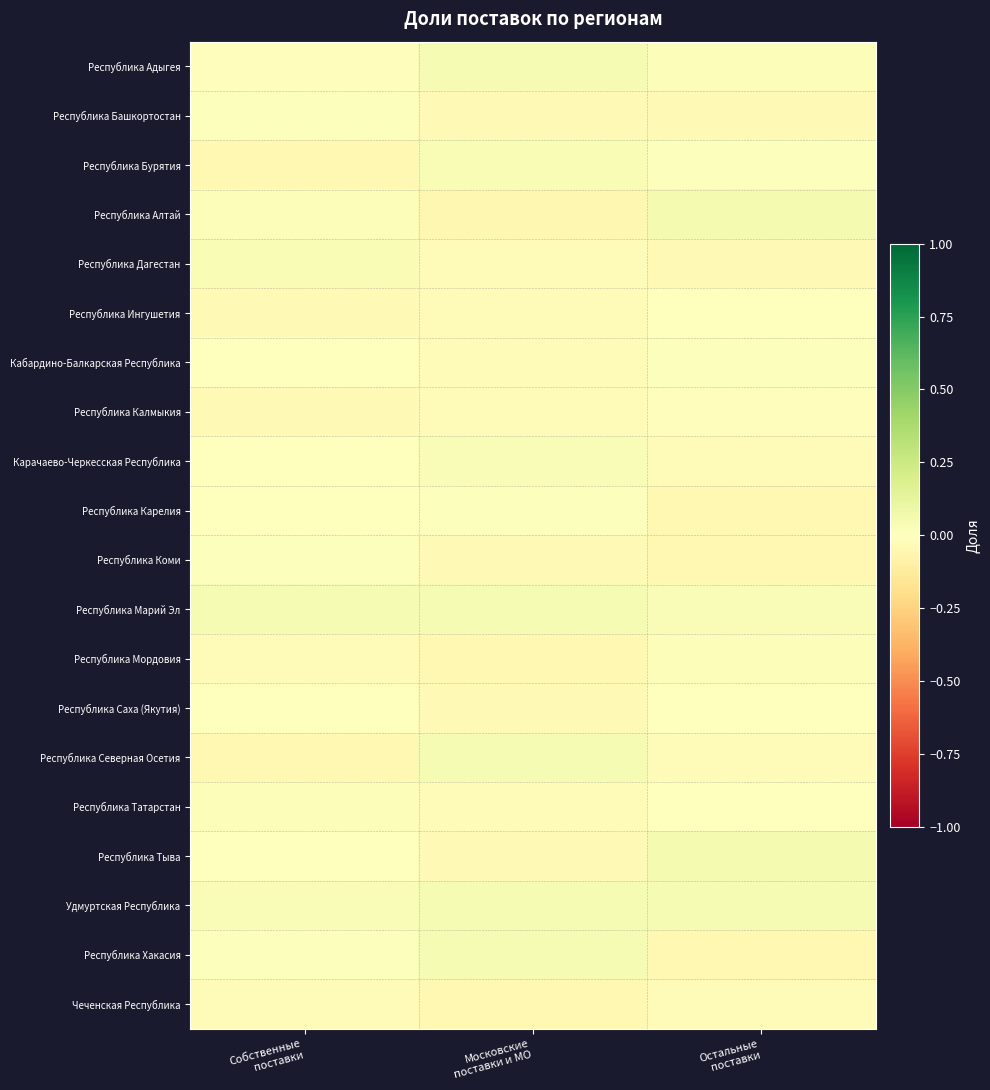

Reading left to right, transcribe all the data shown in this chart.

Республика Адыгея: Собственные
поставки=-0.0	Московские
поставки и МО=0.0	Остальные
поставки=0.0
Республика Башкортостан: Собственные
поставки=0.0	Московские
поставки и МО=-0.0	Остальные
поставки=-0.0
Республика Бурятия: Собственные
поставки=-0.0	Московские
поставки и МО=0.0	Остальные
поставки=0.0
Республика Алтай: Собственные
поставки=0.0	Московские
поставки и МО=-0.0	Остальные
поставки=0.0
Республика Дагестан: Собственные
поставки=0.0	Московские
поставки и МО=-0.0	Остальные
поставки=-0.0
Республика Ингушетия: Собственные
поставки=-0.0	Московские
поставки и МО=-0.0	Остальные
поставки=0.0
Кабардино-Балкарская Республика: Собственные
поставки=-0.0	Московские
поставки и МО=-0.0	Остальные
поставки=0.0
Республика Калмыкия: Собственные
поставки=-0.0	Московские
поставки и МО=-0.0	Остальные
поставки=-0.0
Карачаево-Черкесская Республика: Собственные
поставки=-0.0	Московские
поставки и МО=0.0	Остальные
поставки=-0.0
Республика Карелия: Собственные
поставки=0.0	Московские
поставки и МО=0.0	Остальные
поставки=-0.0
Республика Коми: Собственные
поставки=0.0	Московские
поставки и МО=-0.0	Остальные
поставки=-0.0
Республика Марий Эл: Собственные
поставки=0.0	Московские
поставки и МО=0.0	Остальные
поставки=0.0
Республика Мордовия: Собственные
поставки=-0.0	Московские
поставки и МО=-0.0	Остальные
поставки=0.0
Республика Саха (Якутия): Собственные
поставки=-0.0	Московские
поставки и МО=-0.0	Остальные
поставки=-0.0
Республика Северная Осетия: Собственные
поставки=-0.0	Московские
поставки и МО=0.0	Остальные
поставки=-0.0
Республика Татарстан: Собственные
поставки=0.0	Московские
поставки и МО=-0.0	Остальные
поставки=0.0
Республика Тыва: Собственные
поставки=0.0	Московские
поставки и МО=-0.0	Остальные
поставки=0.0
Удмуртская Республика: Собственные
поставки=0.0	Московские
поставки и МО=0.0	Остальные
поставки=0.0
Республика Хакасия: Собственные
поставки=0.0	Московские
поставки и МО=0.0	Остальные
поставки=-0.0
Чеченская Республика: Собственные
поставки=-0.0	Московские
поставки и МО=-0.0	Остальные
поставки=-0.0